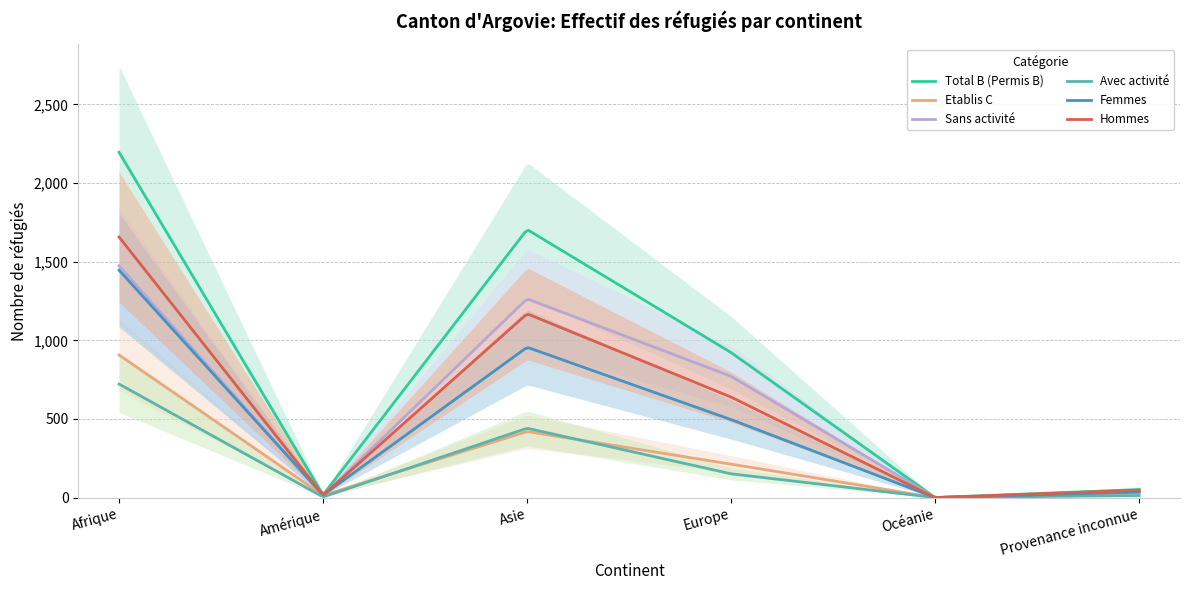

In Total B (Permis B), how many points are lower than both neighbors (excluding endpoints)?

2